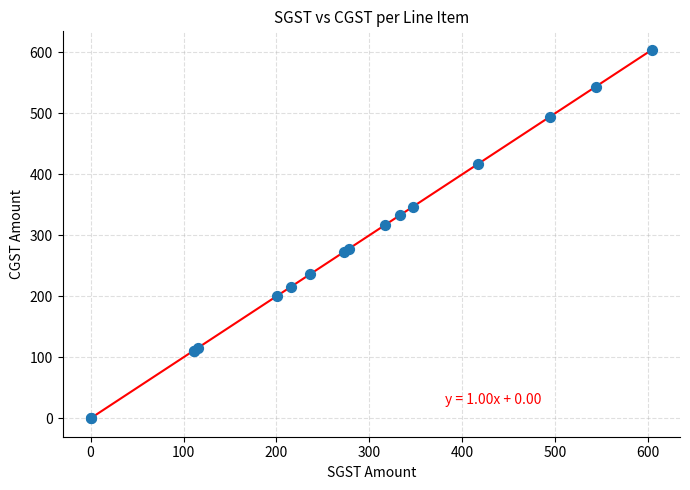

What Y value in the scatter plot is closest to 302?

316.3